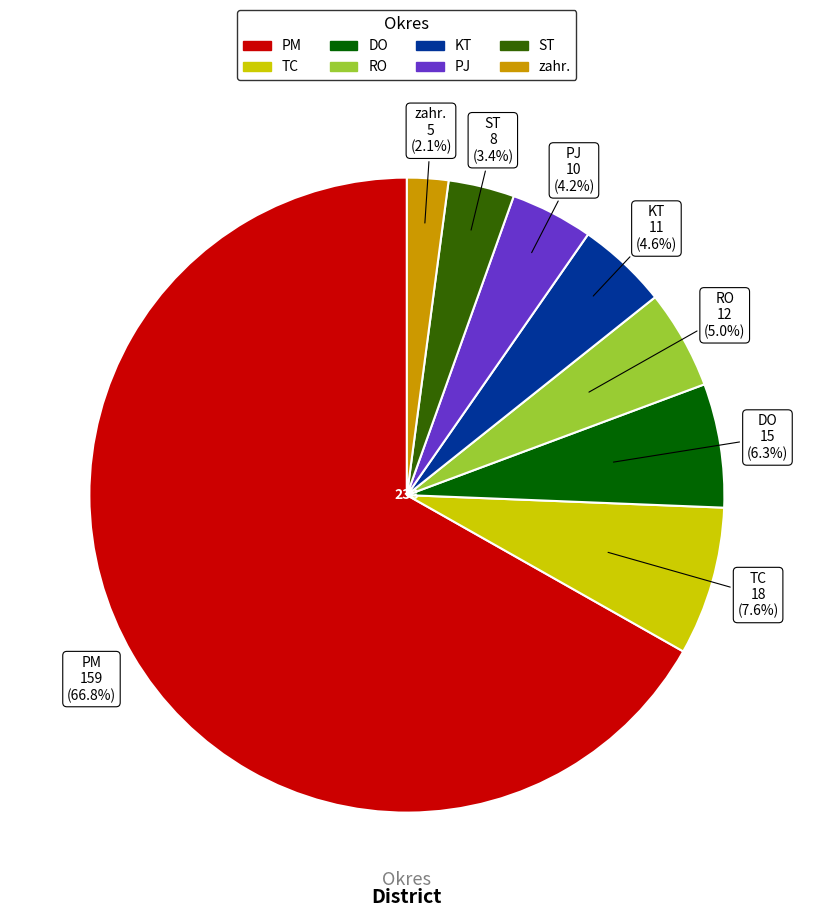

To the nearest percent, what is the difference between the largest and smallest slice percentages?

65%